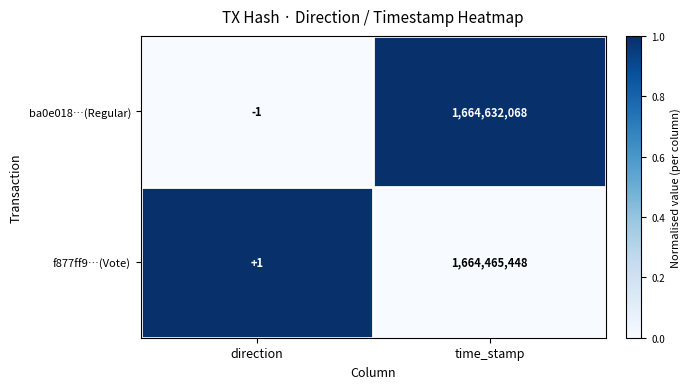

How many series are shown in this chart?

2